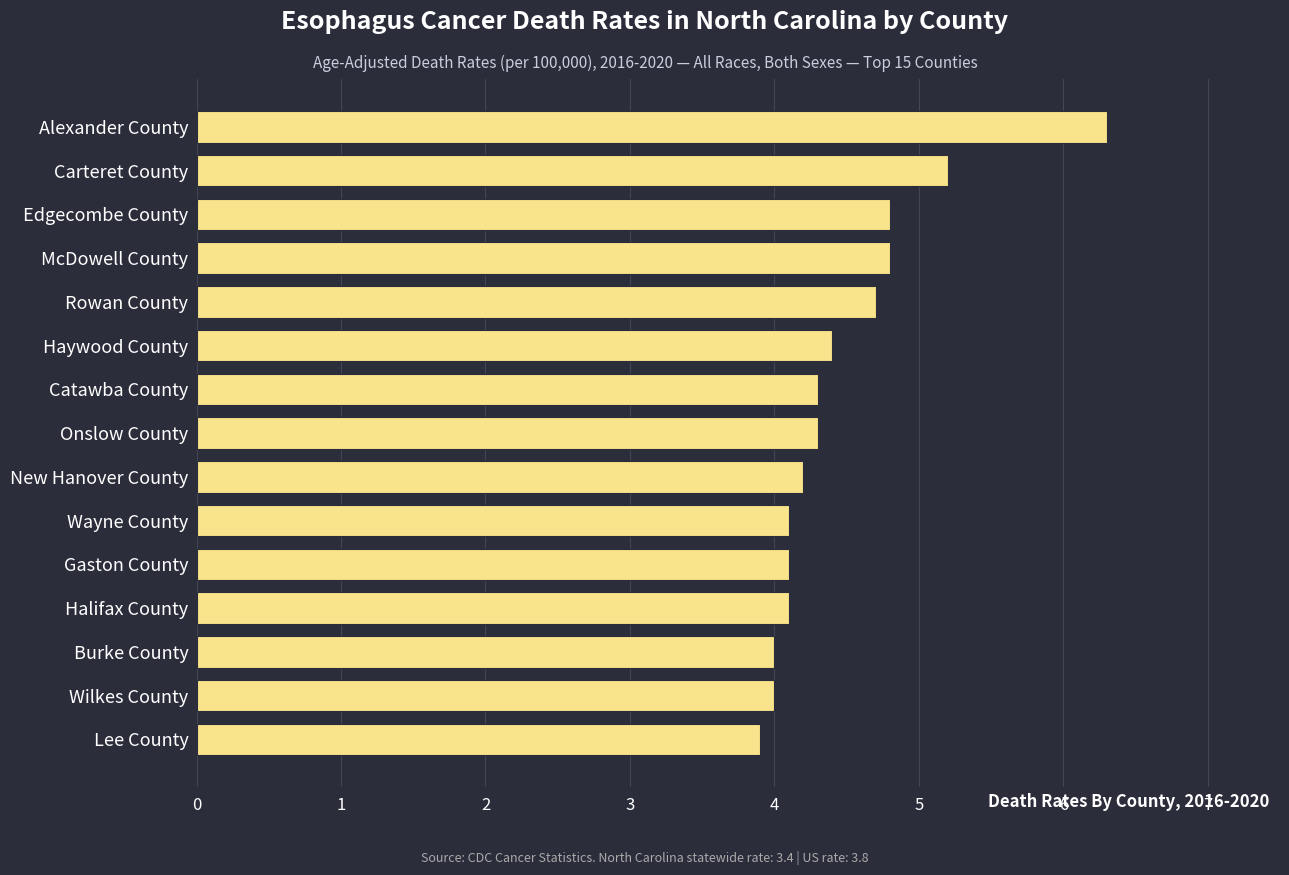

What is the greatest value displayed?

6.3